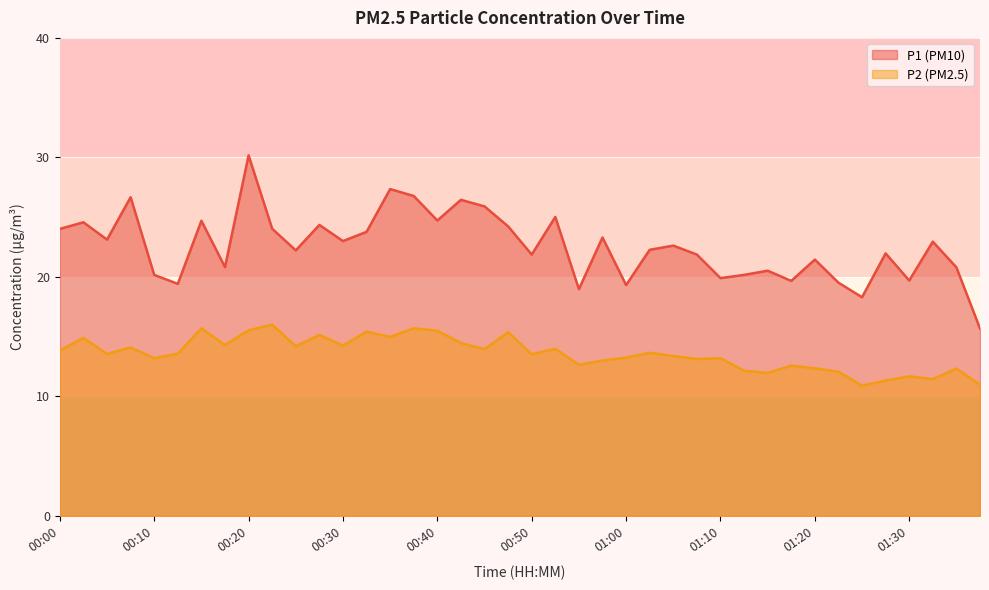

What is the minimum value for P1?

15.7